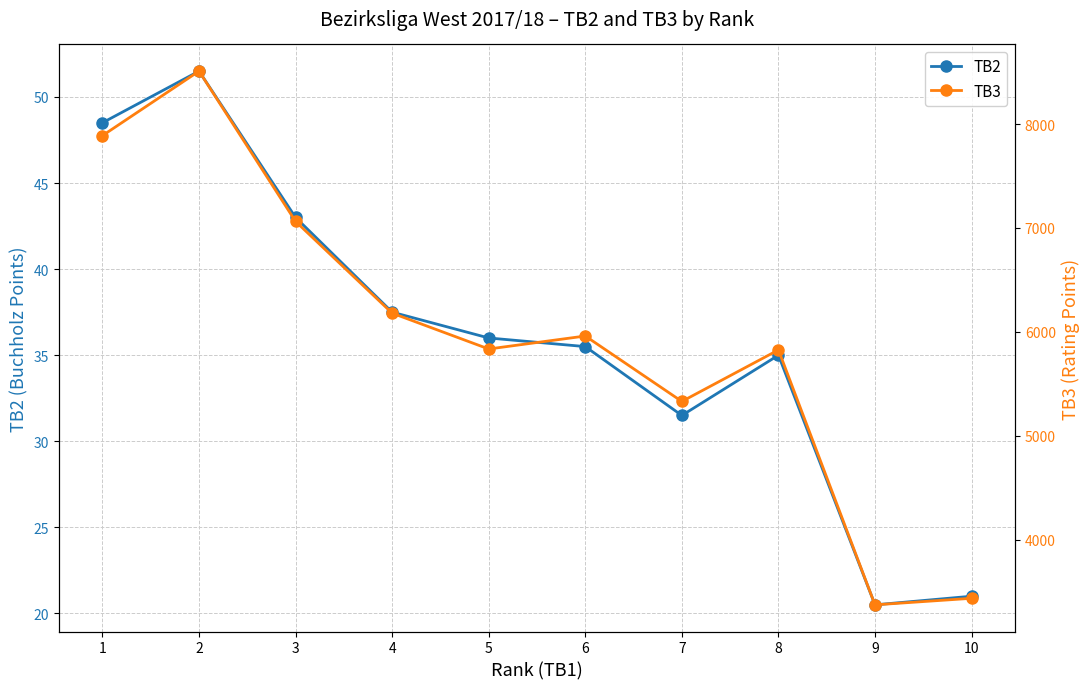

True or false: TB2 and TB3 intersect in this chart.

False